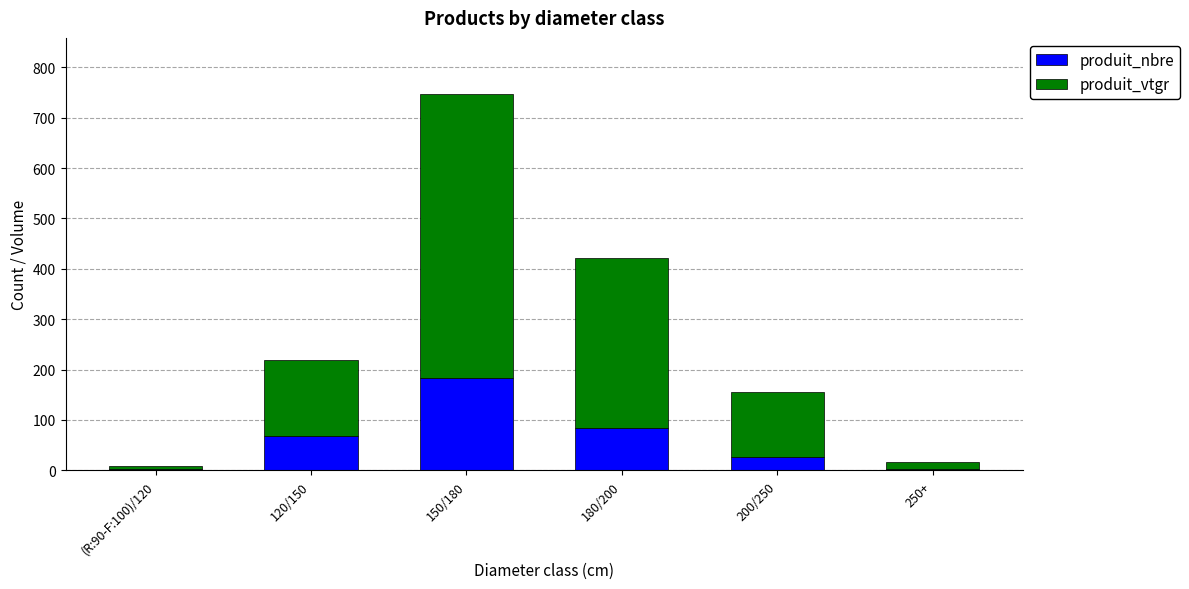

Is it true that produit_nbre equals 3.0 at (R:90-F:100)/120?

True